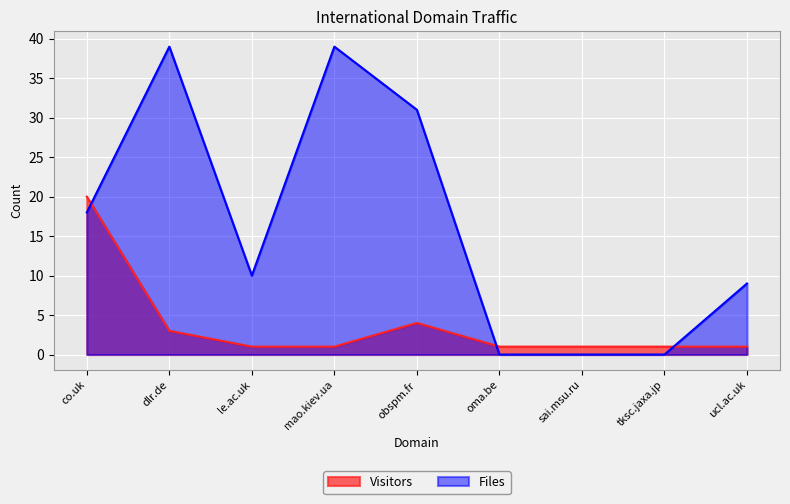

Does the chart display data point markers on the line(s)?

No